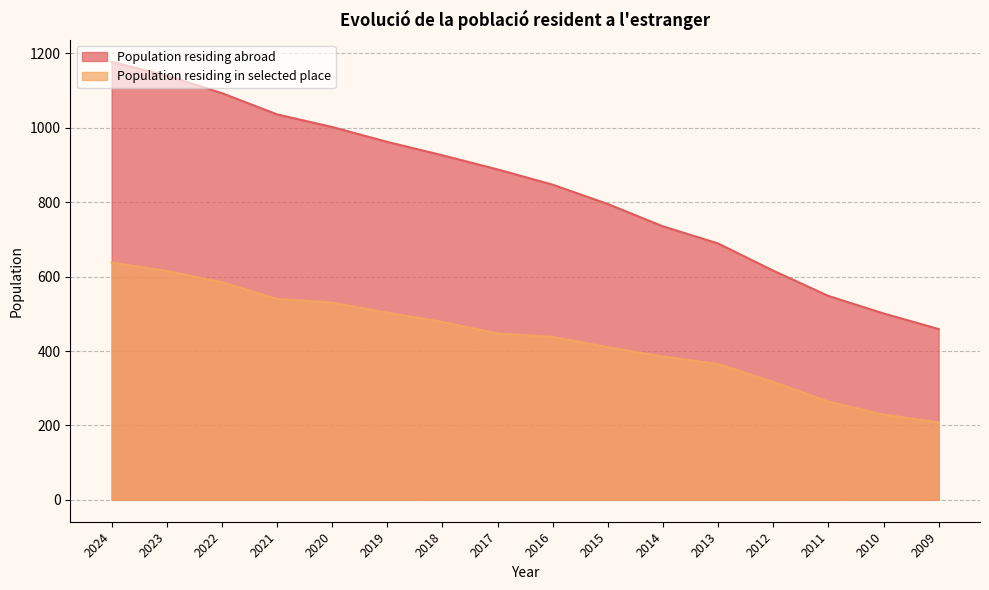

At which label is Population residing in selected place closest to 423?

2015